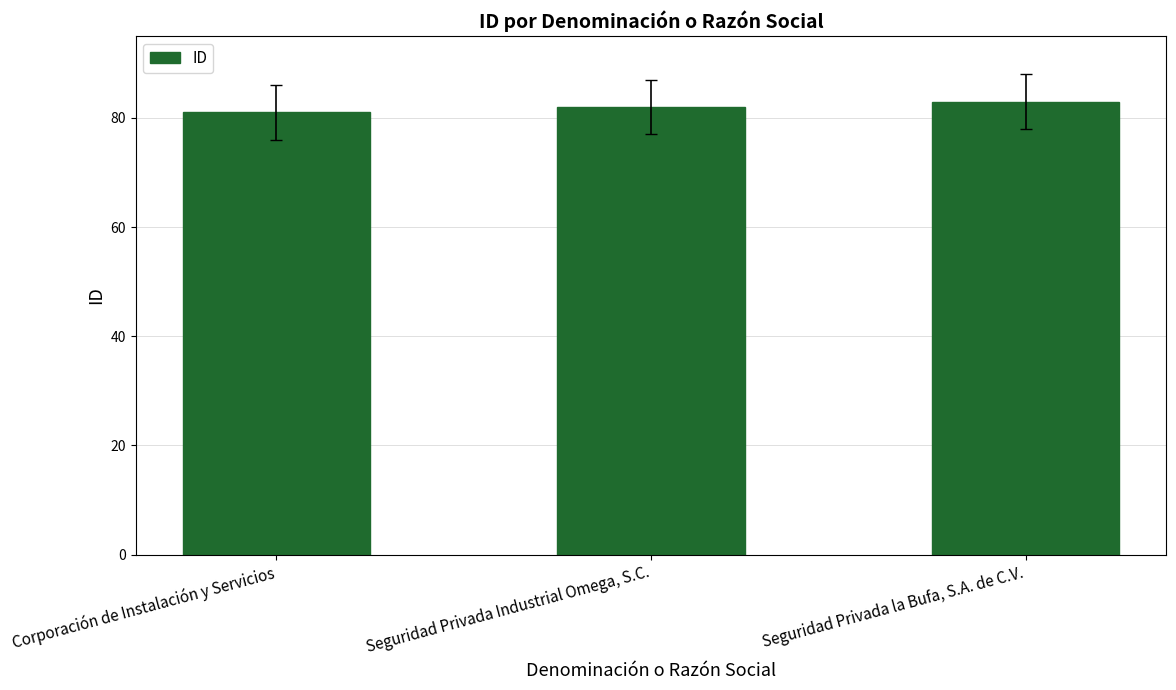

What is the value of the 3rd bar from the left?

83